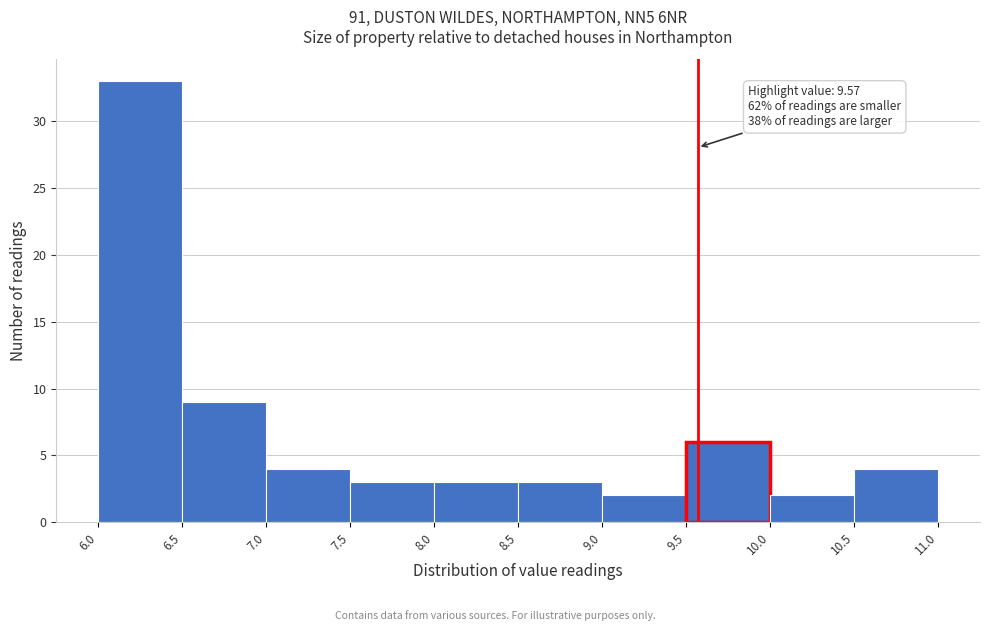

Over which range of the x-axis is the bar tallest?

6.0 to 6.5